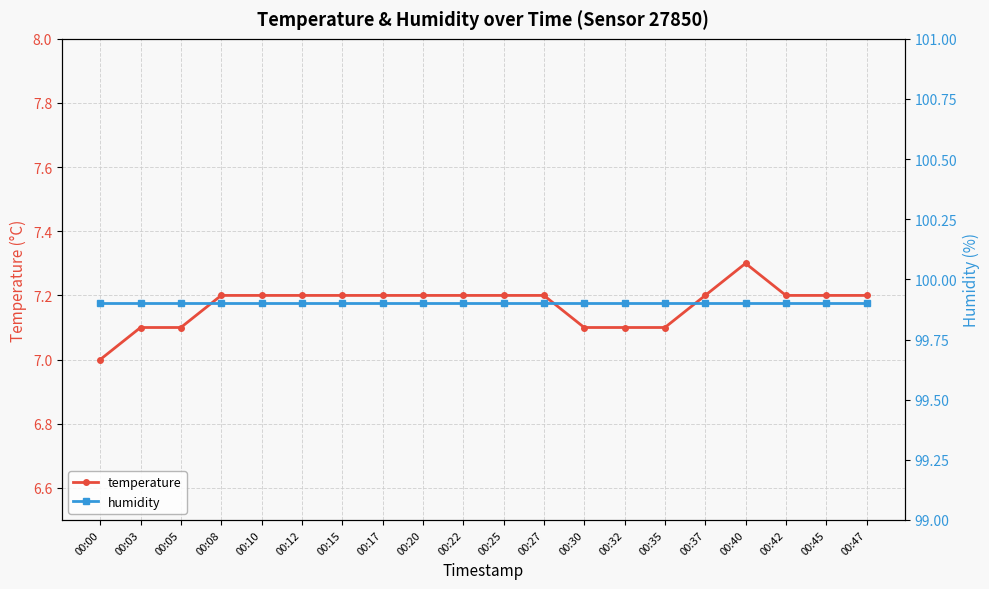

How many lines are shown in the chart?

2